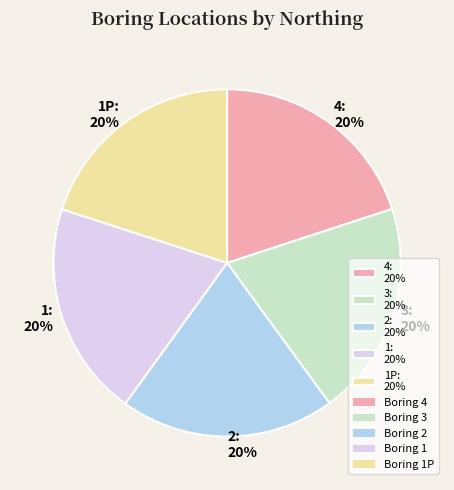

How many slices are in this pie chart?

5